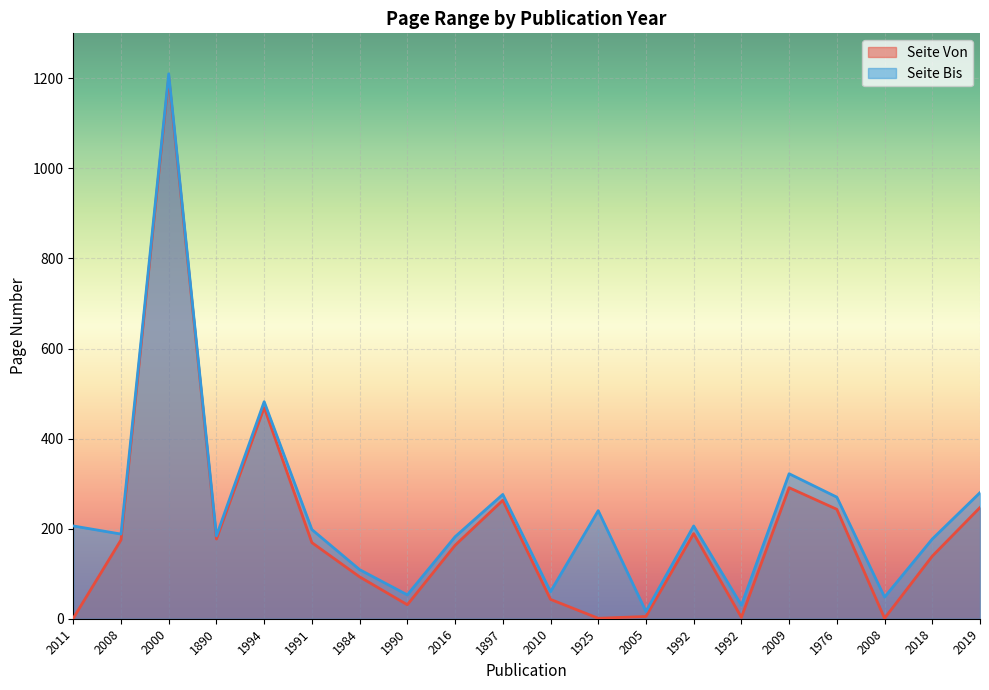

How many values in the Seite Von series exceed 169?

9